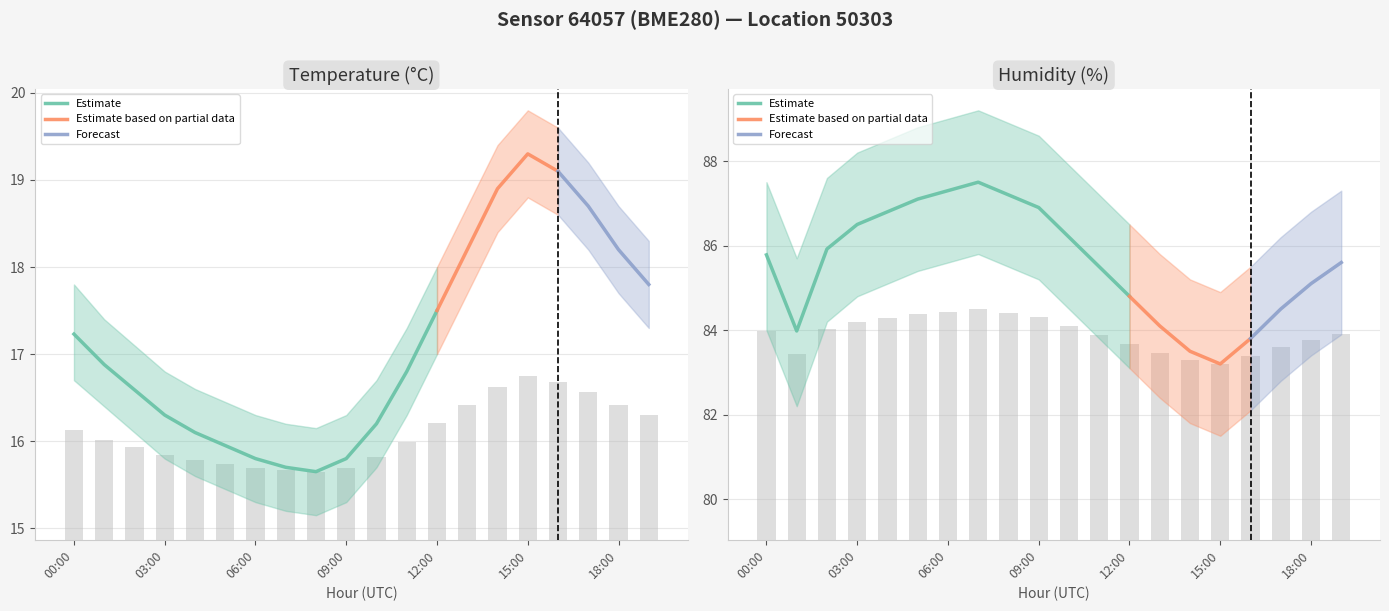

What is the value of the temperature bar at the 11th from the left?

0.9